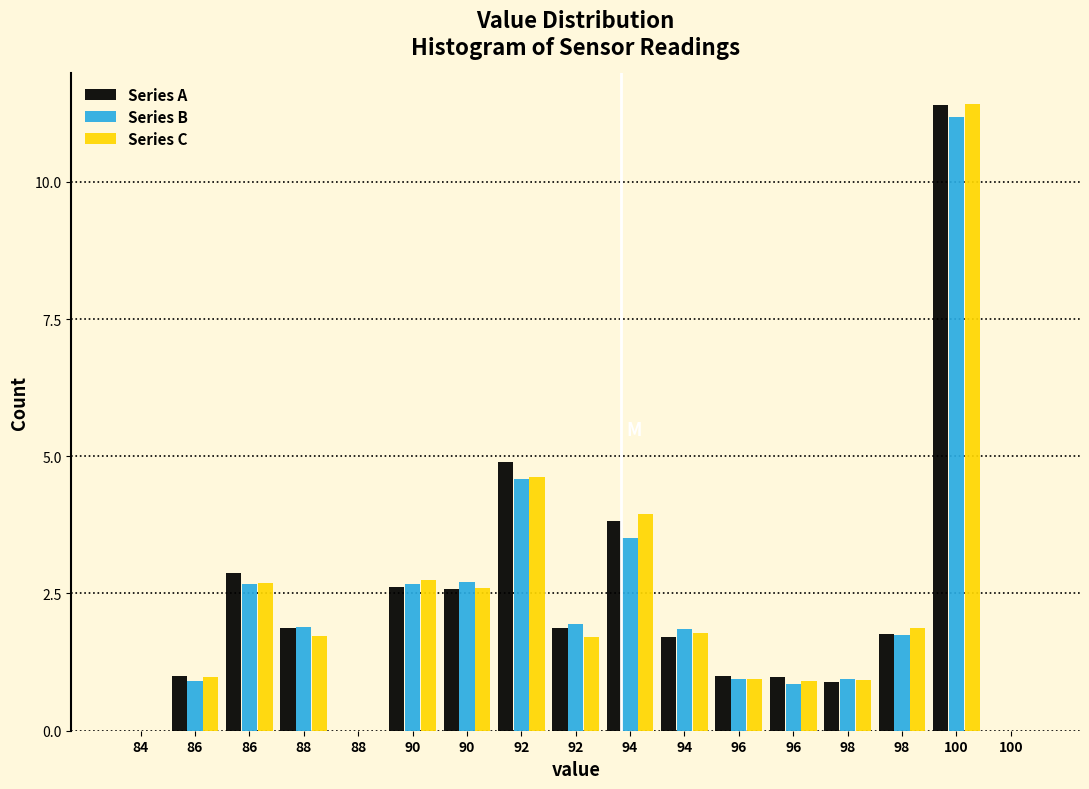

Are the bars grouped side by side (vs. stacked)?

Yes